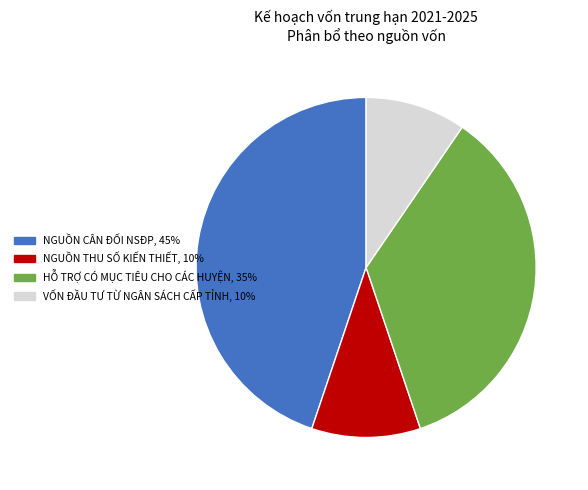

Which category has the biggest portion of the pie?

NGUỒN CÂN ĐỐI NSĐP